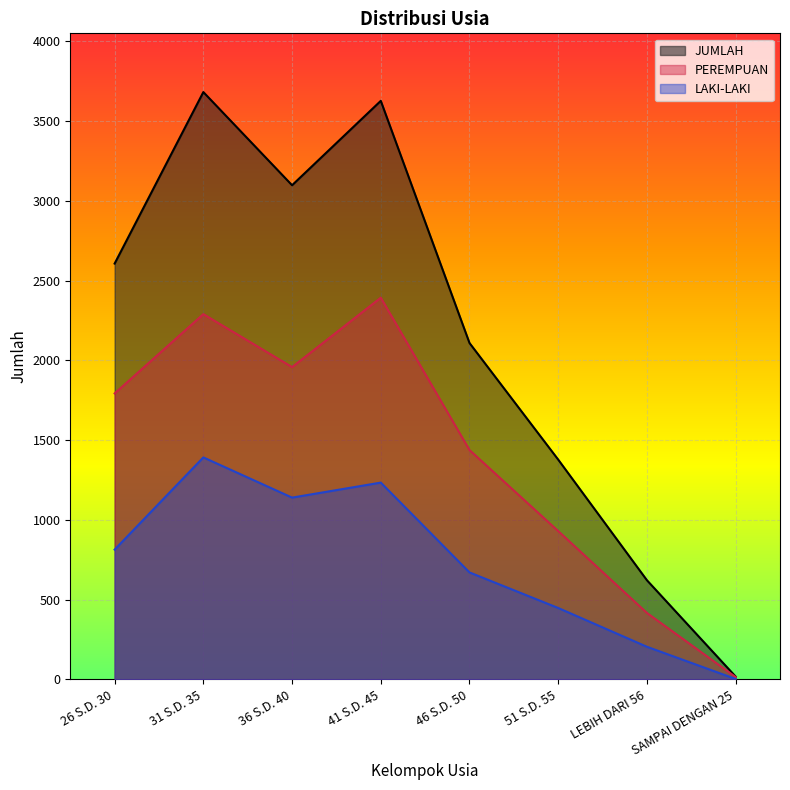

Between 46 S.D. 50 and LEBIH DARI 56, which is larger?

46 S.D. 50